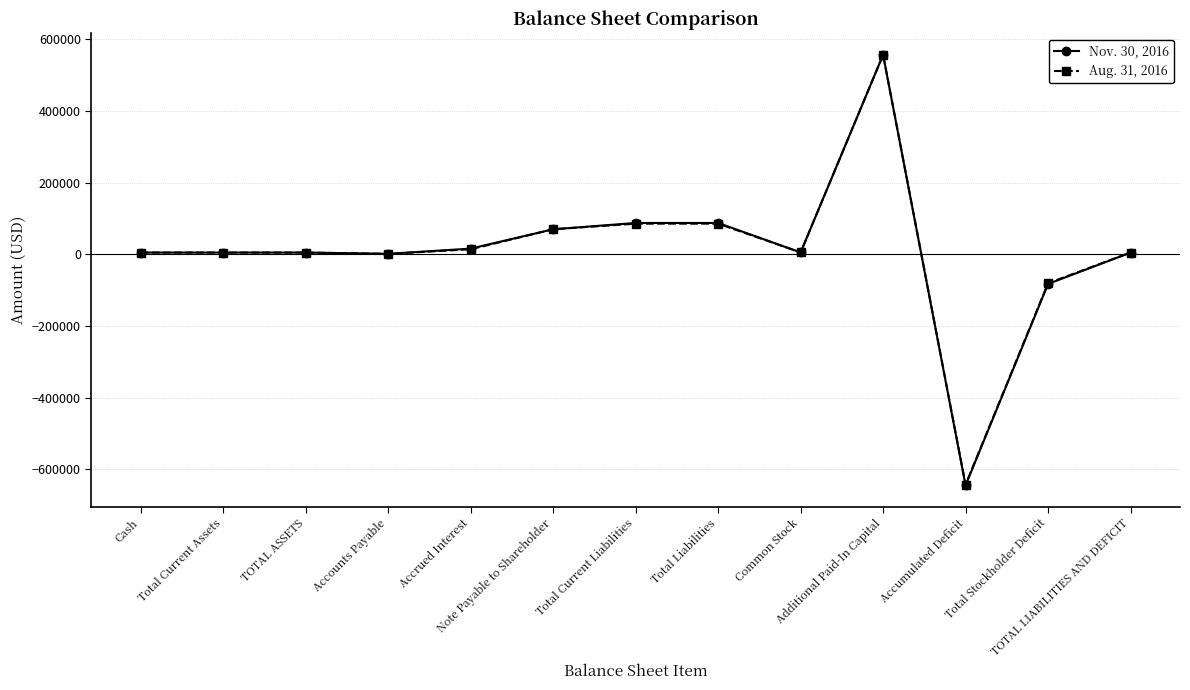

What are all the series names shown in the legend?

Nov. 30, 2016, Aug. 31, 2016